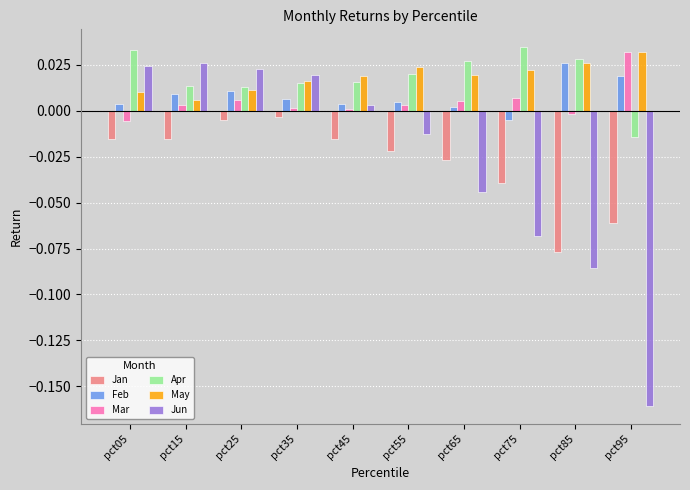

True or false: Mar has a value of 0.0 at pct95.

True